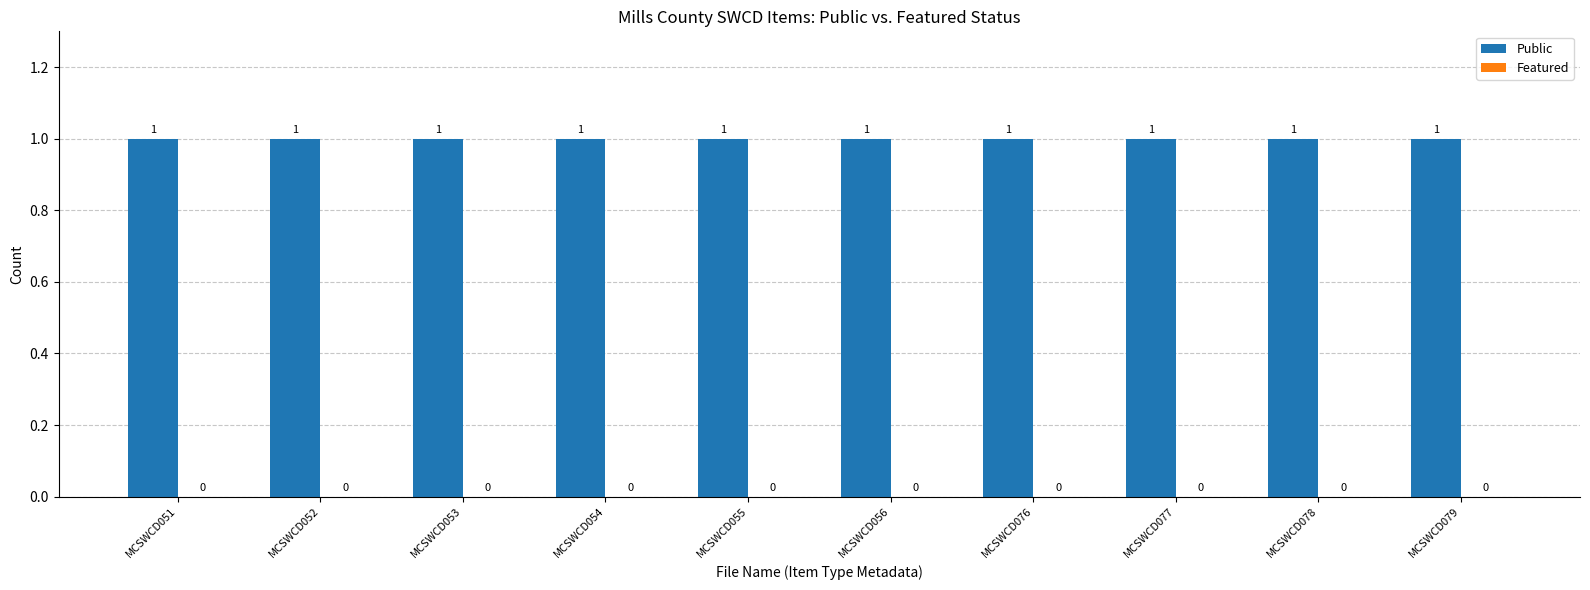

At which category does the chart reach its minimum across all series?

MCSWCD051